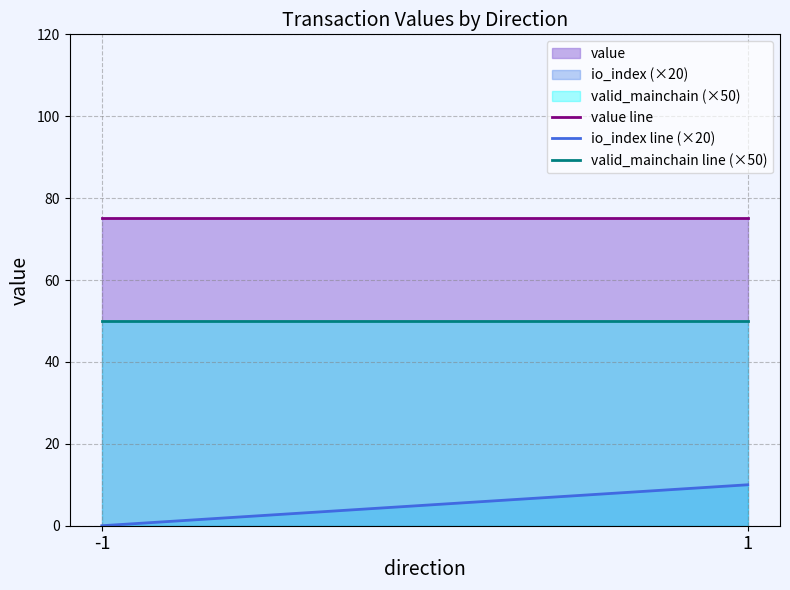

How many values in io_index line (×20) are above zero?

1